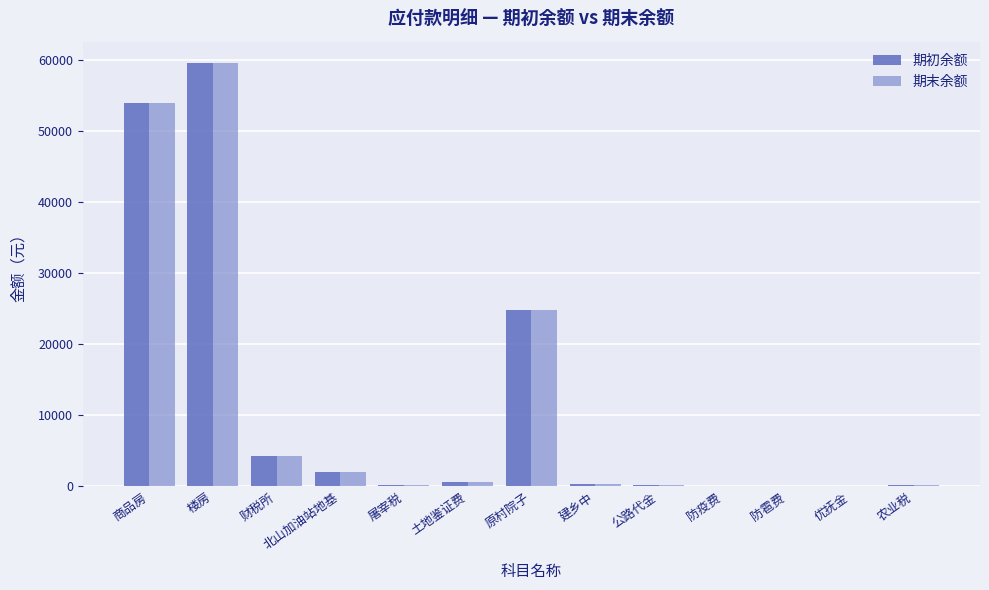

True or false: 期初余额 has a value of 11.0 at 优抚金.

True